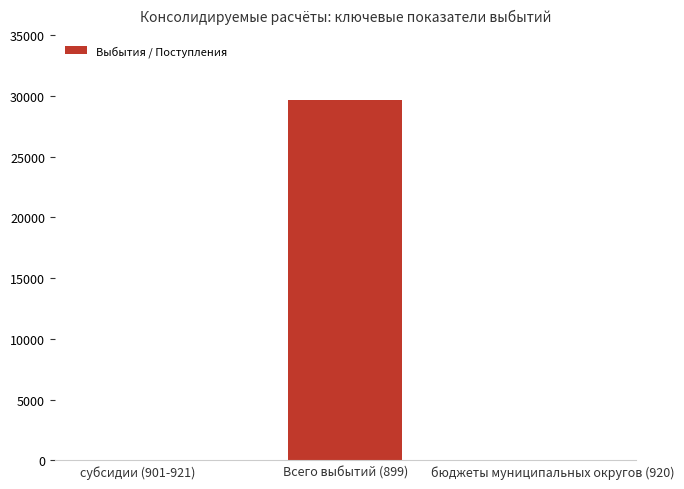

What value does the data have at Всего выбытий (899)?

29660.7